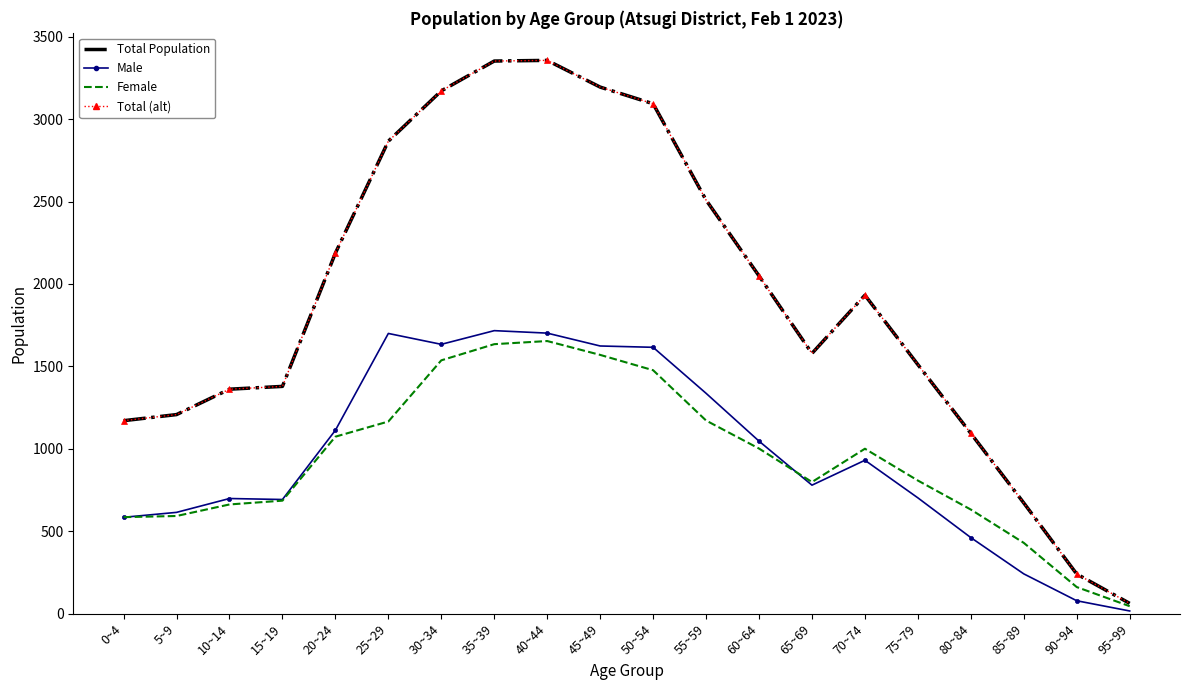

What is the smallest value displayed?

17